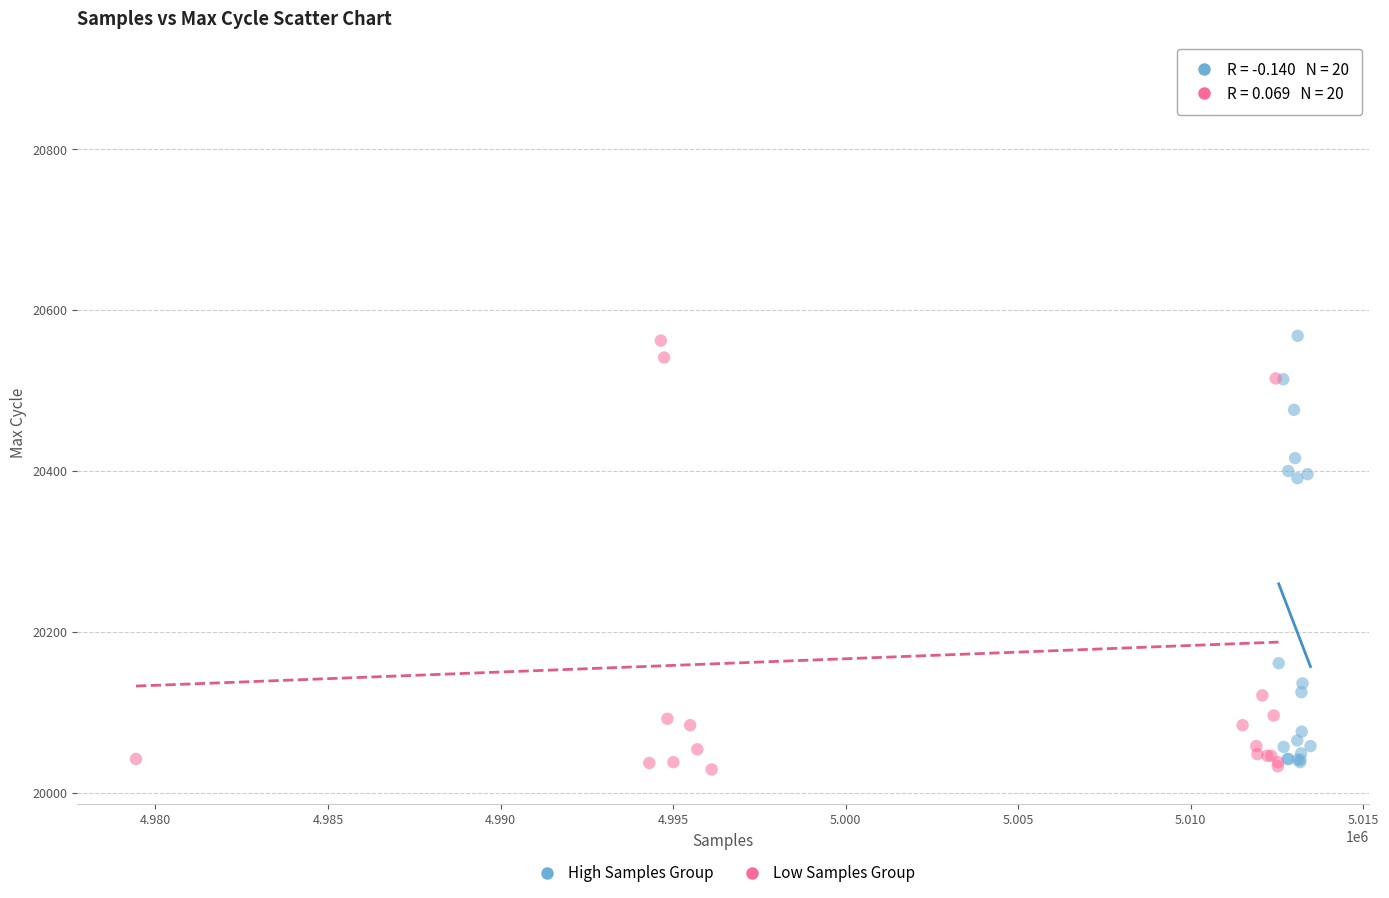

Which series has the widest spread of Y values?

Low Samples Group